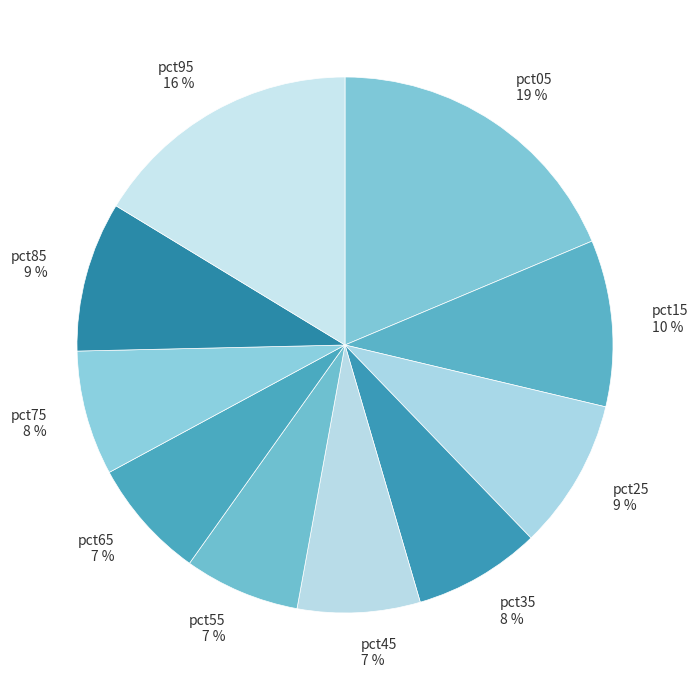

What percentage is the pct15 slice, to the nearest percent?

10%